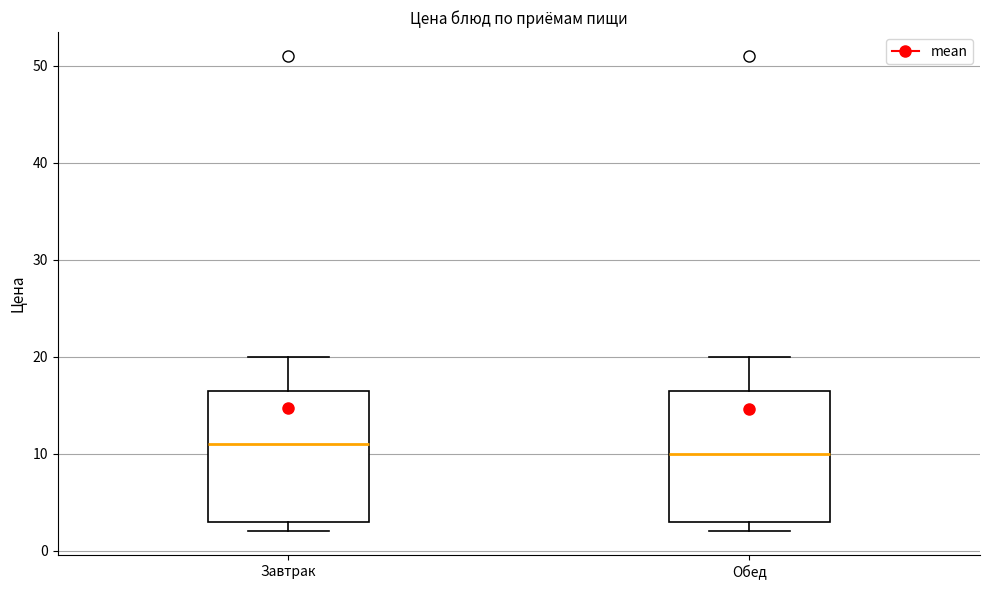

Where is the lower edge of the box for Обед on the y-axis? The values are not printed on the chart, so give them approximately, as read against the axis.

3